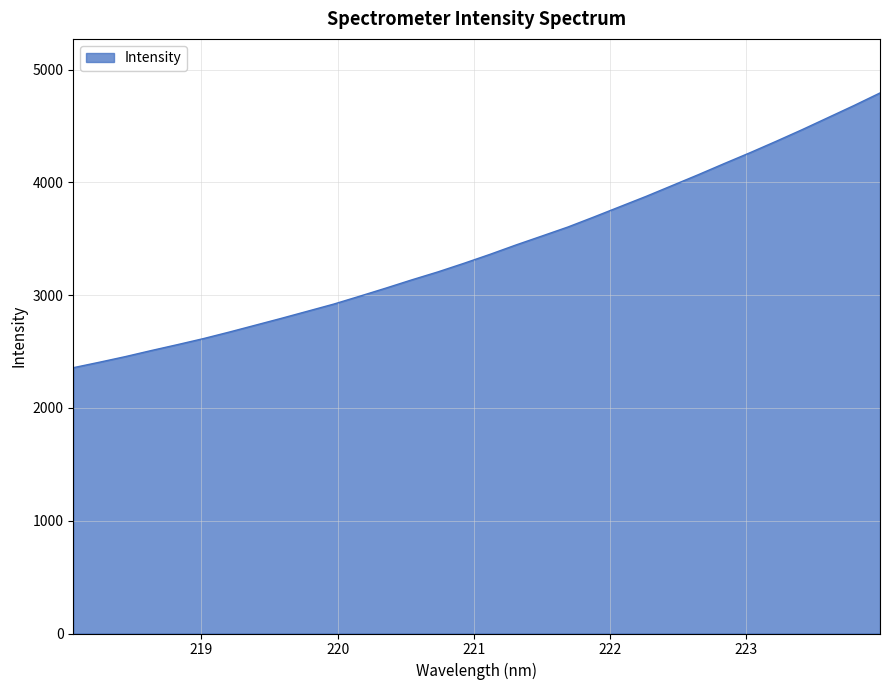

What is the maximum value shown in the chart?

4792.6